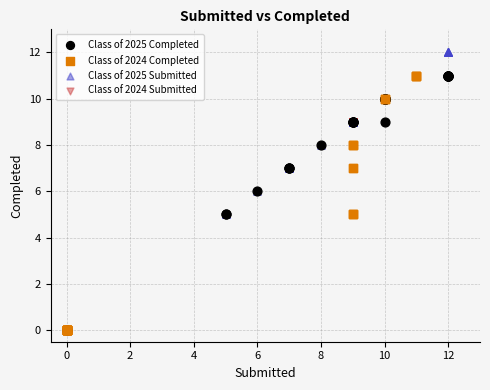

Which series has the largest Y range (max minus min)?

Class of 2025 Submitted